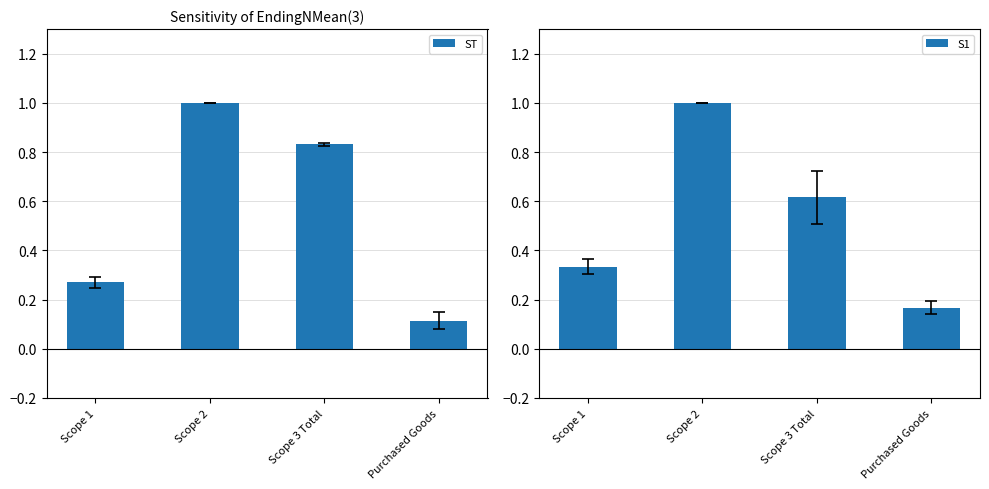

Is it true that ST equals 0.3 at Scope 2?

False